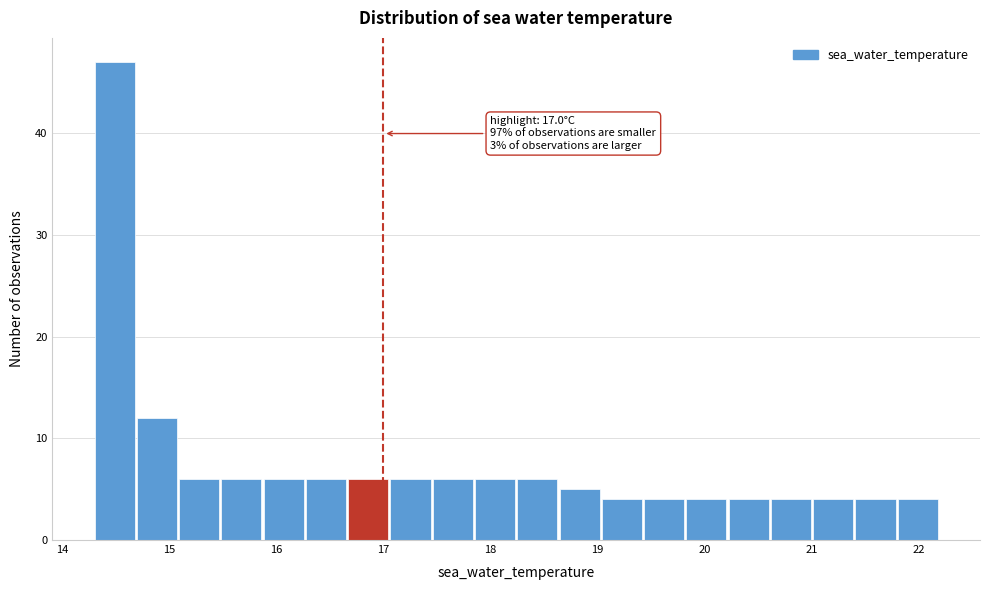

Around what value on the x-axis is the tallest bar? Give the approximate position of its centre, as read against the axis.

14.5